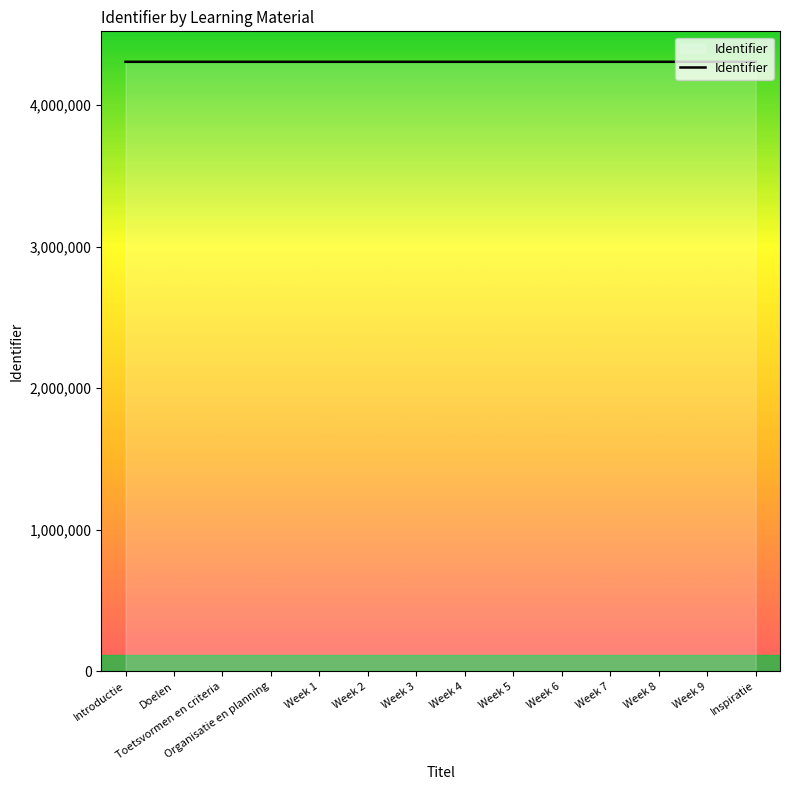

Is this an area chart (filled region under the line)?

No